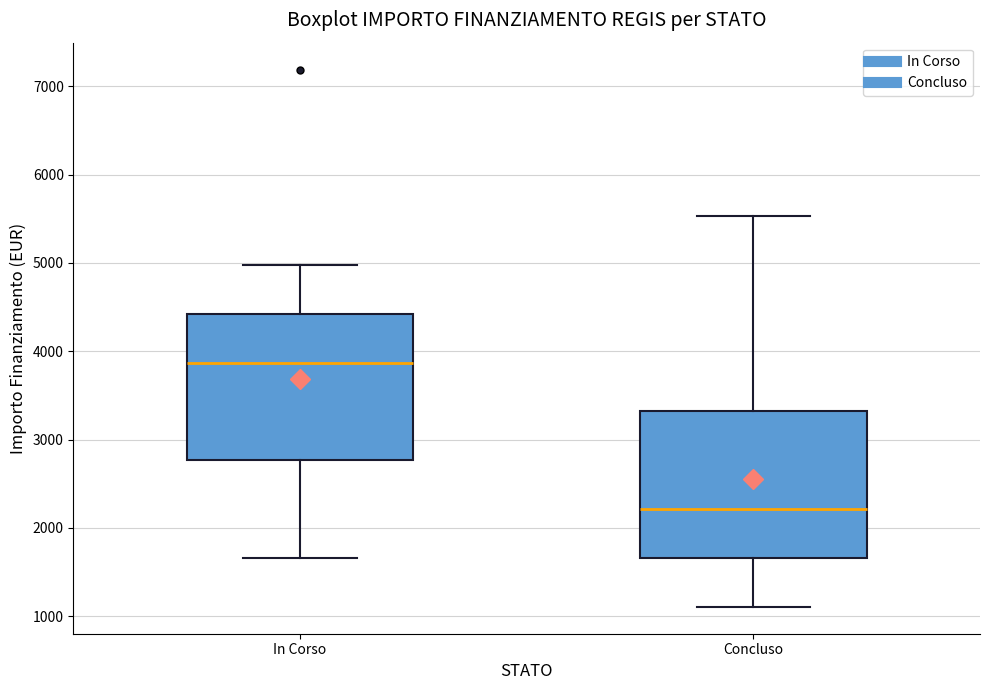

Where does the upper whisker of the box for In Corso end on the y-axis? The values are not printed on the chart, so give them approximately, as read against the axis.

5000